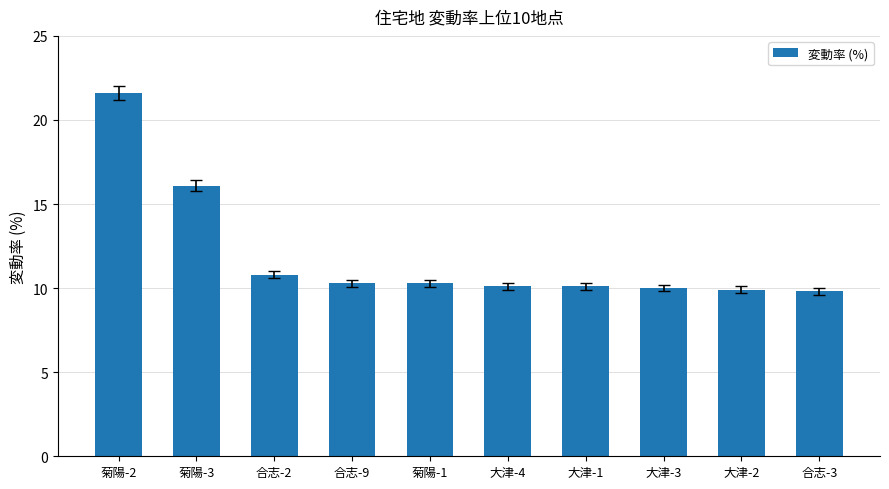

What is the difference between the maximum and minimum values?

11.8